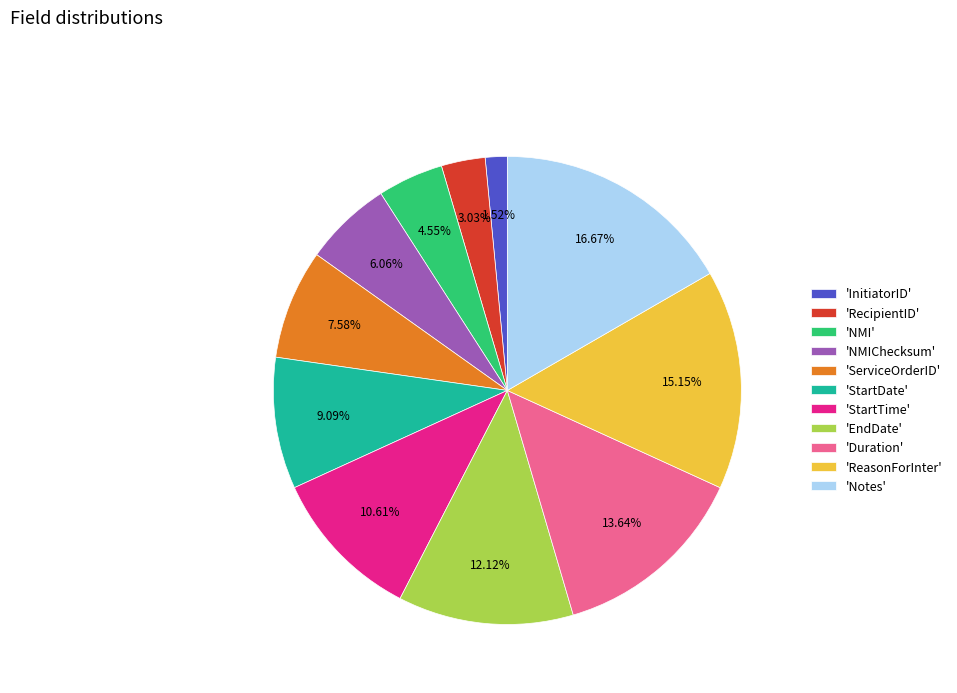

Count the number of slices in the pie.

11